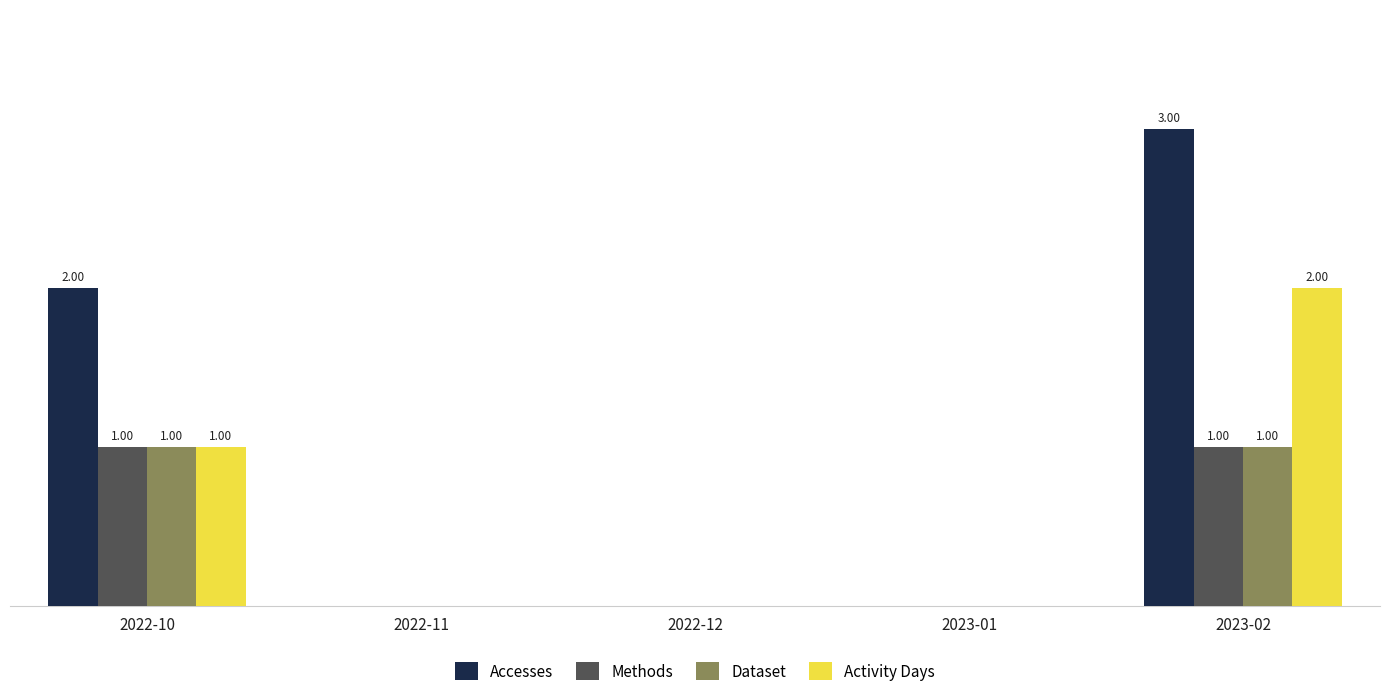

Are the bars horizontal?

No